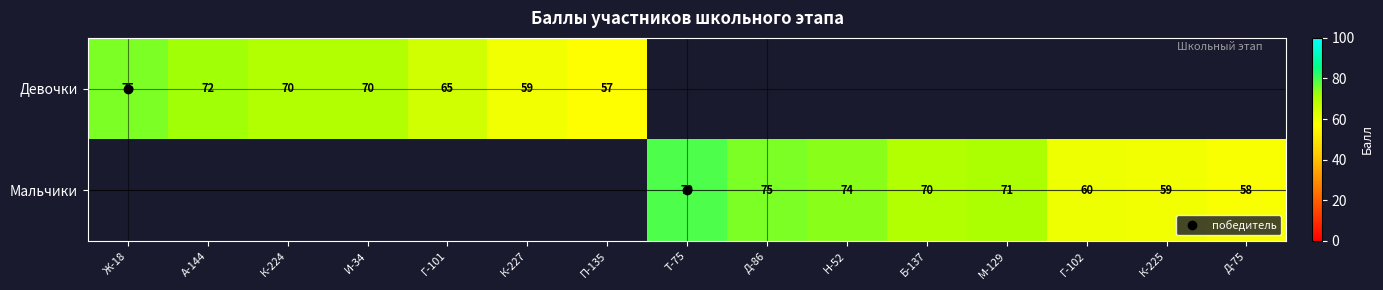

What is the difference between the maximum and minimum values in the Девочки series?

18.0